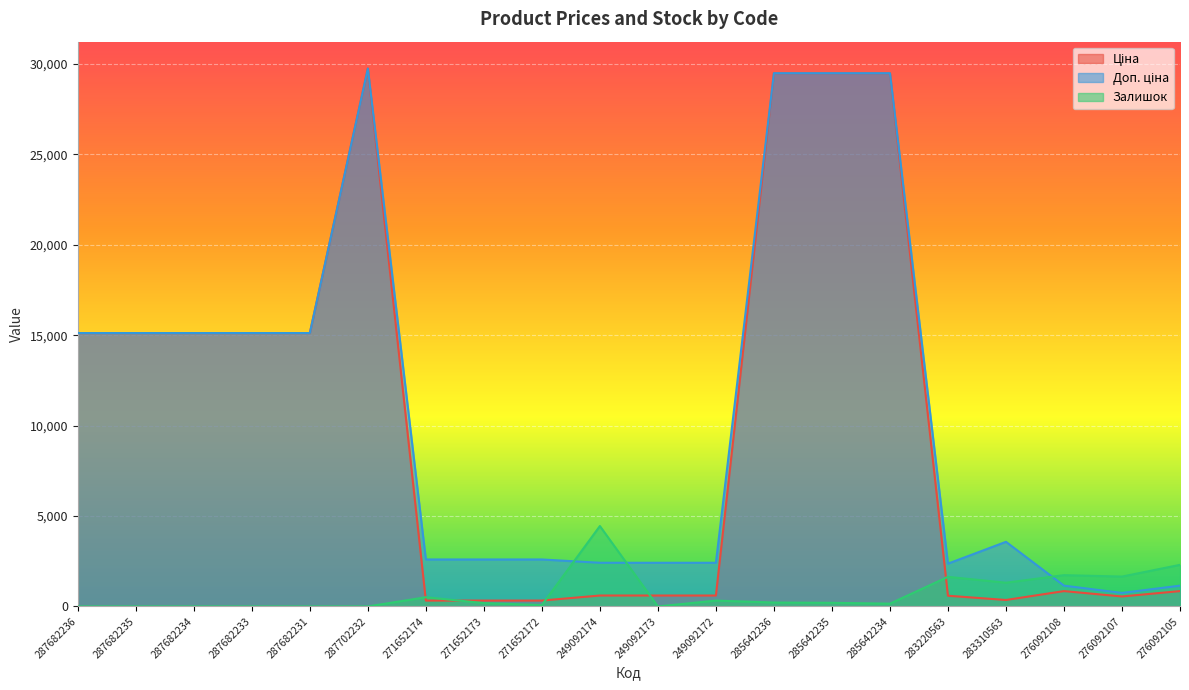

What is the total value across all series at 271652174?

3432.6